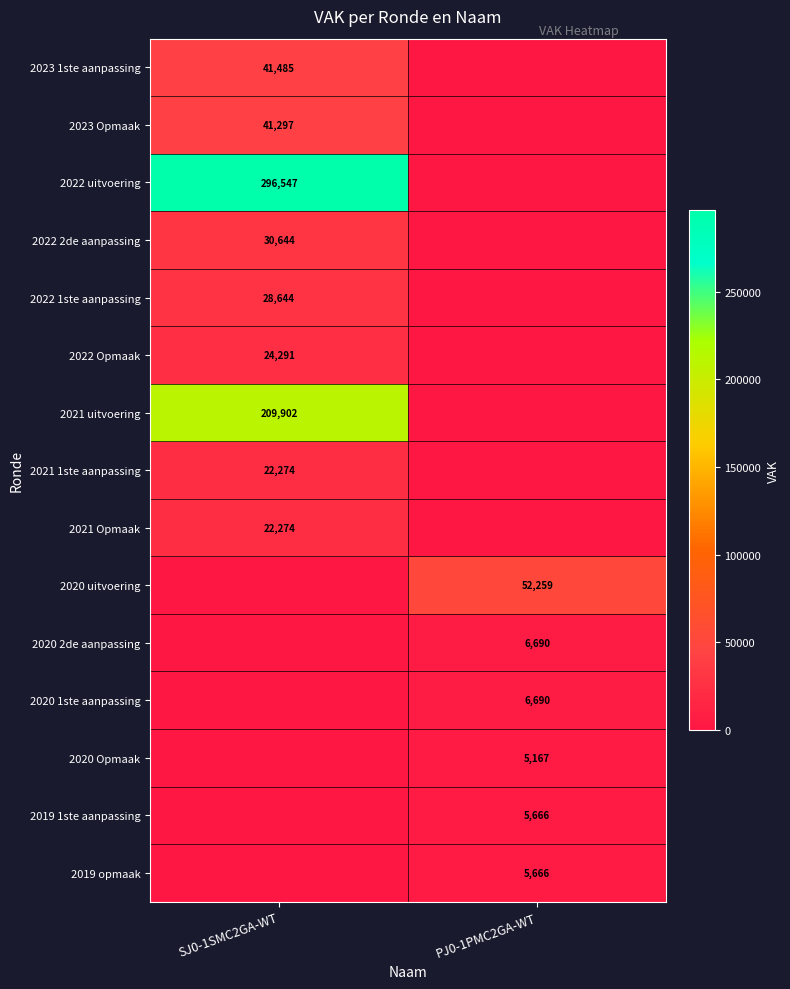

What is the difference between the highest and lowest values at PJ0-1PMC2GA-WT?

52259